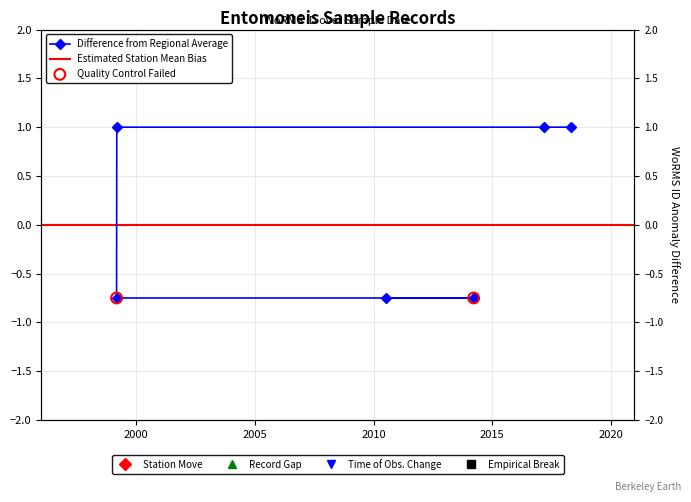

What is the change in value from 2010-07-10 to 2018-04-25?

+1.7